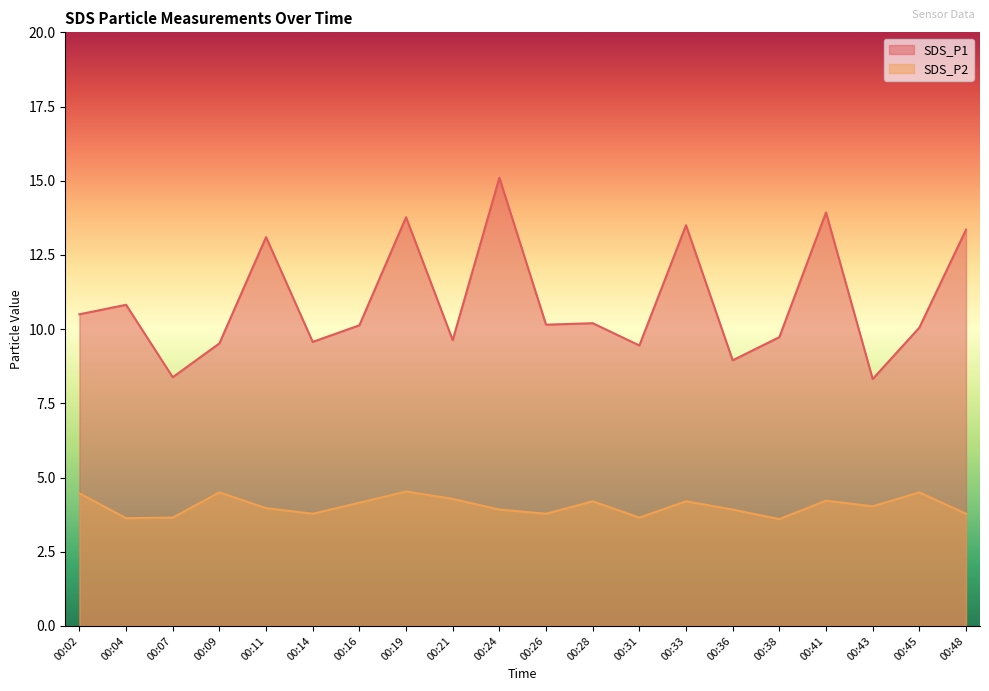

At how many categories does at least one series exceed 11?

6